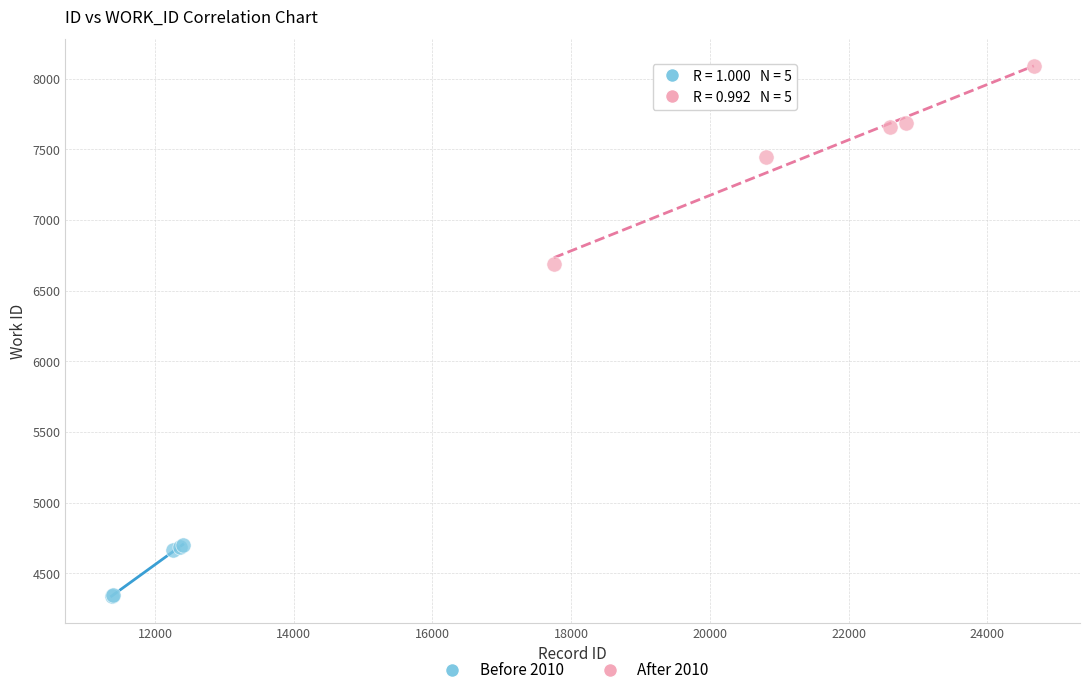

Which series contains the lowest Y value?

Before 2010